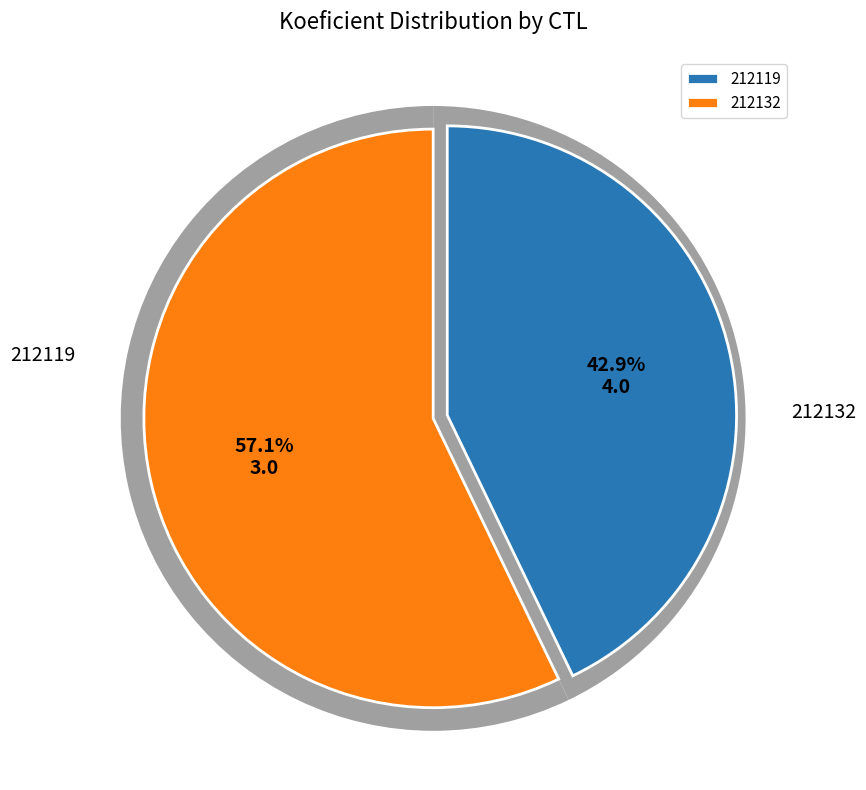

Which category has the smallest portion of the pie?

212119